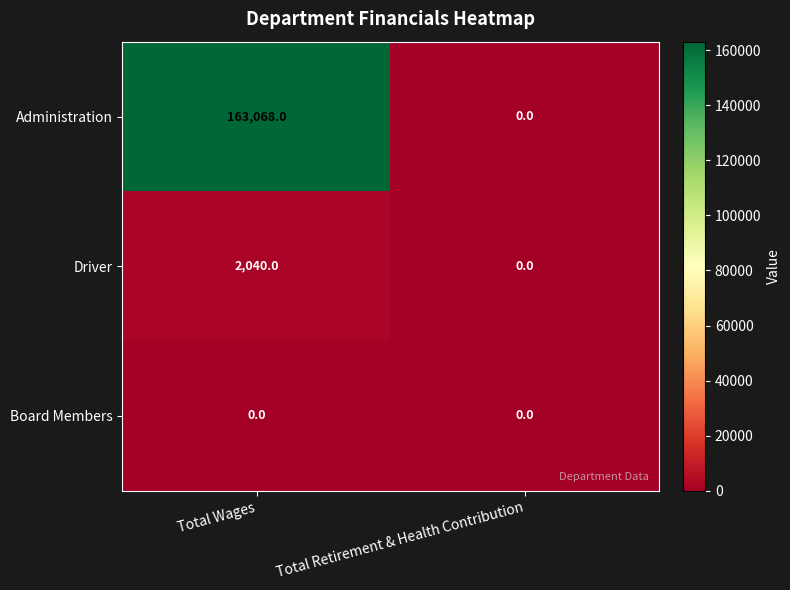

What is the total value across all series at Total Wages?

165108